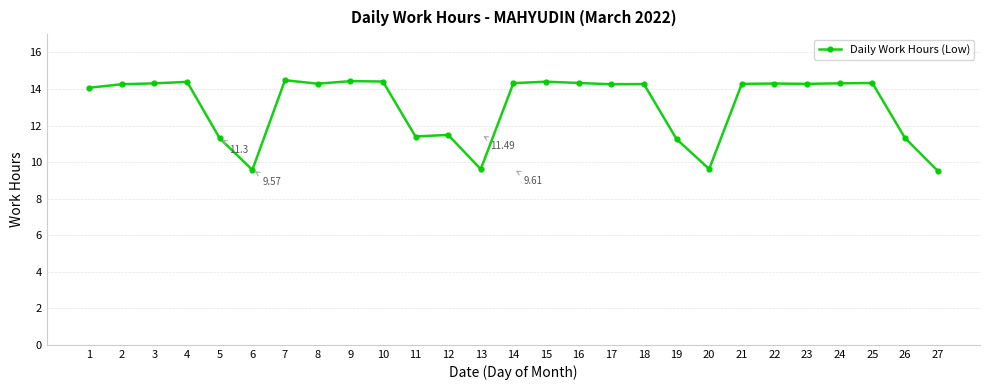

What is the average value?

13.1